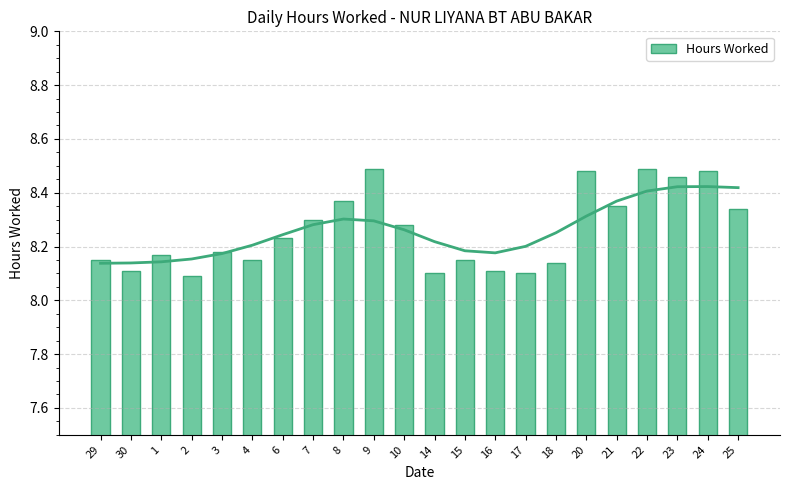

What position from the right is 2?

19